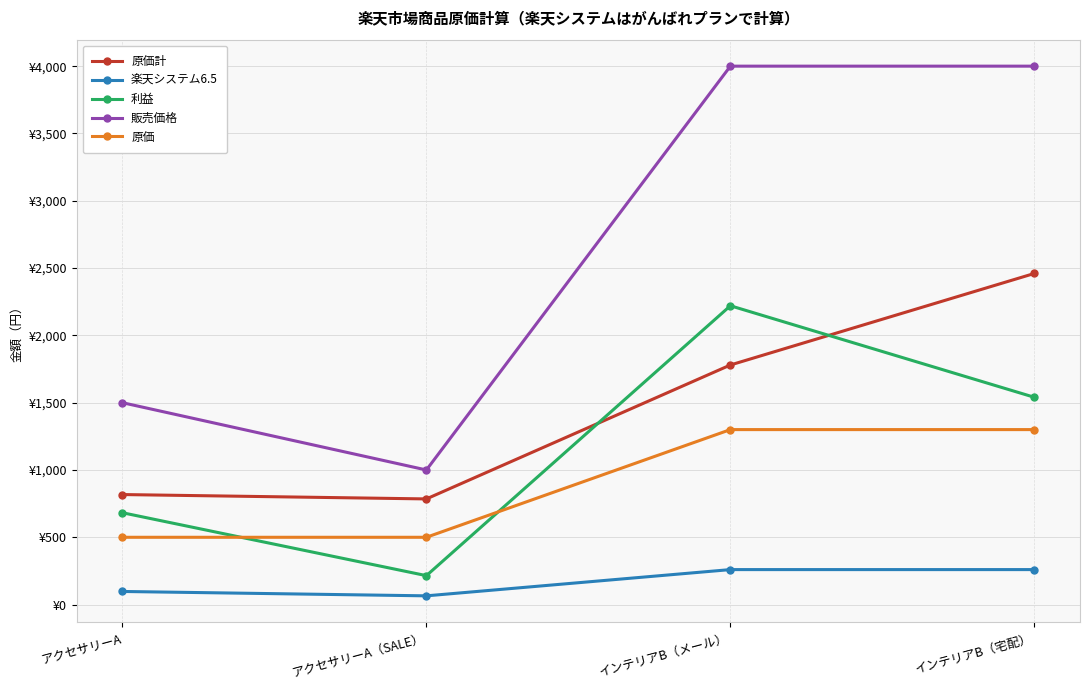

True or false: 原価 has a value of 1300.0 at インテリアB（メール）.

True